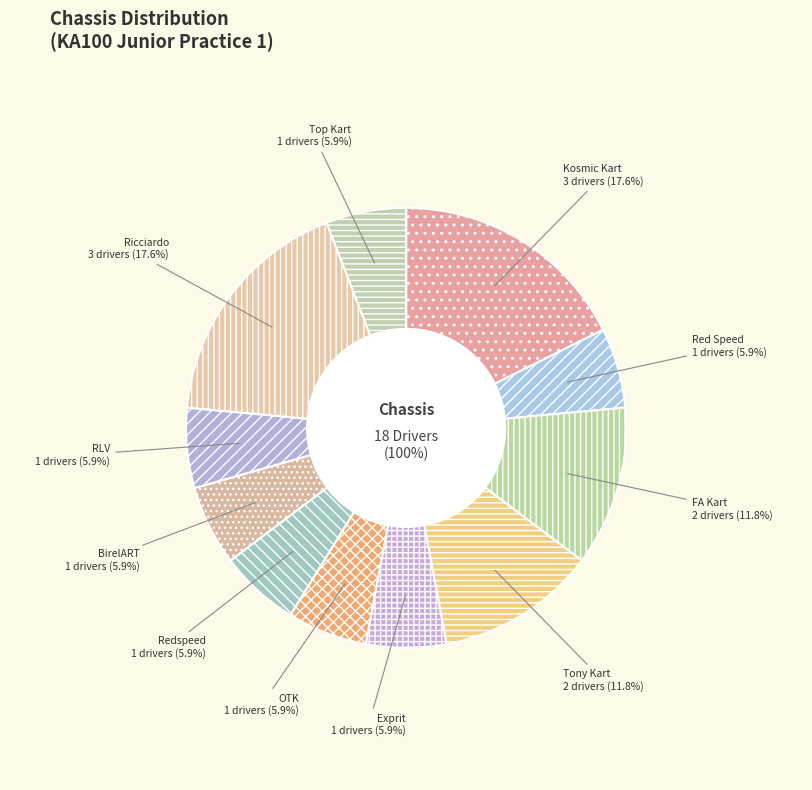

The Tony Kart slice represents 17% of the pie. True or false?

False